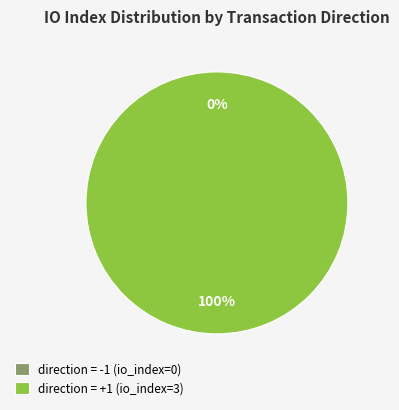

Combined, what portion of the pie is tx_type=Regular direction=1 and tx_type=Regular direction=-1?

100.0%